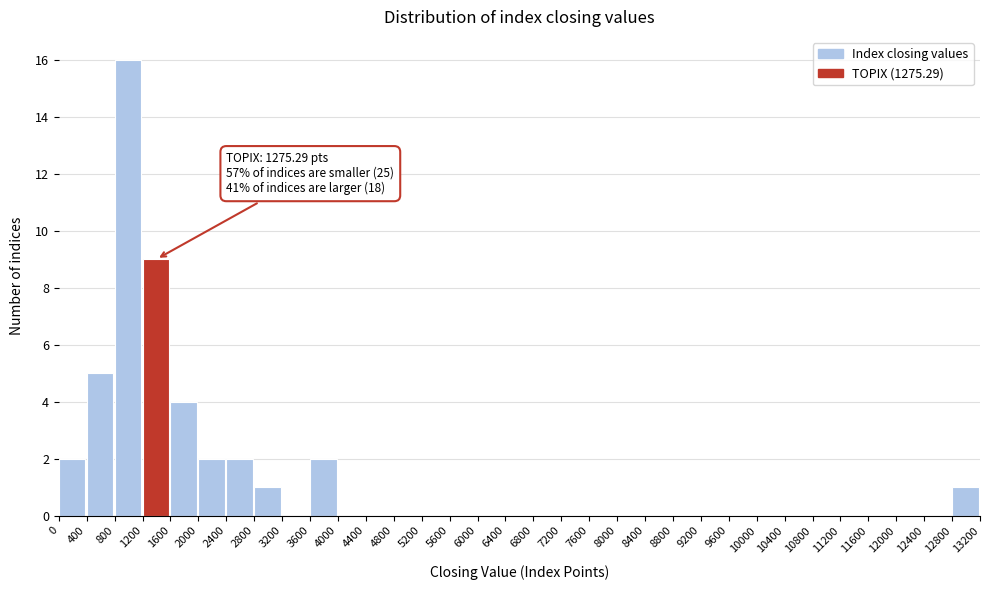

Which range on the x-axis has the tallest bar?

800 to 1200